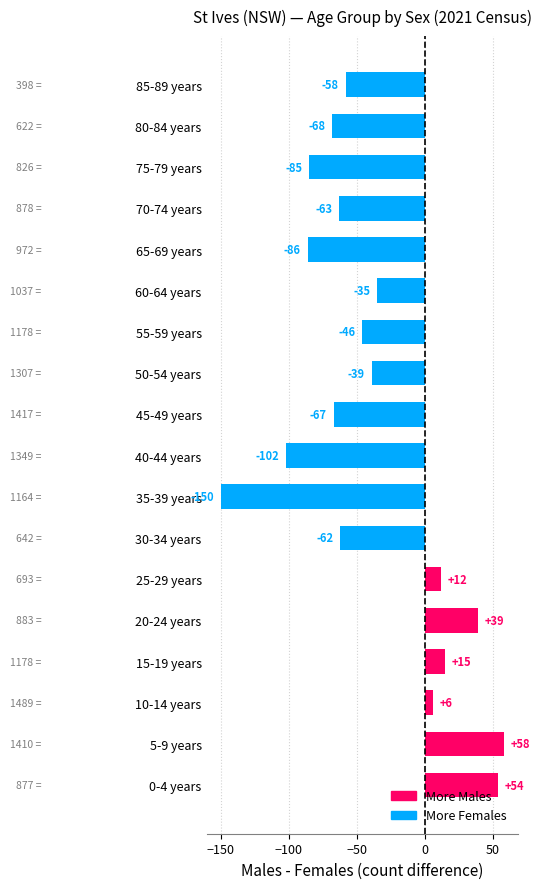

What is the change in value from 60-64 years to 70-74 years?

-28